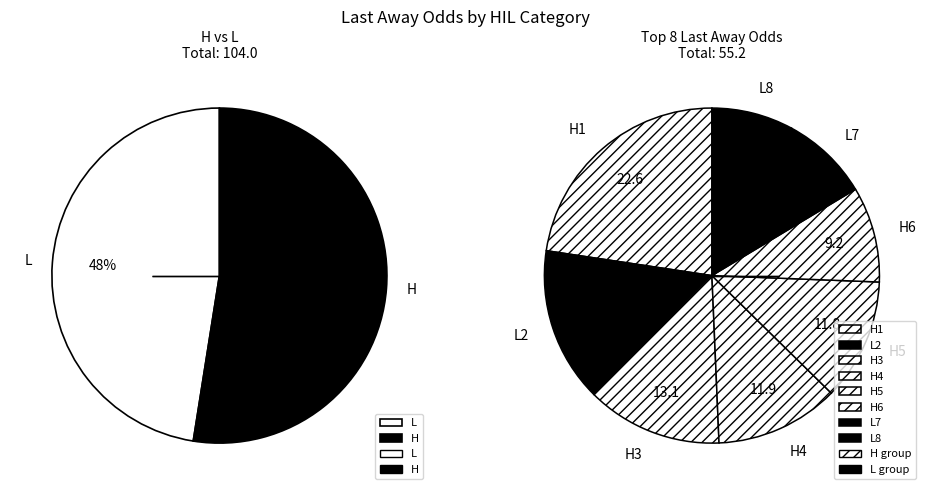

Is the sum of 9 and 8 greater than half?

No